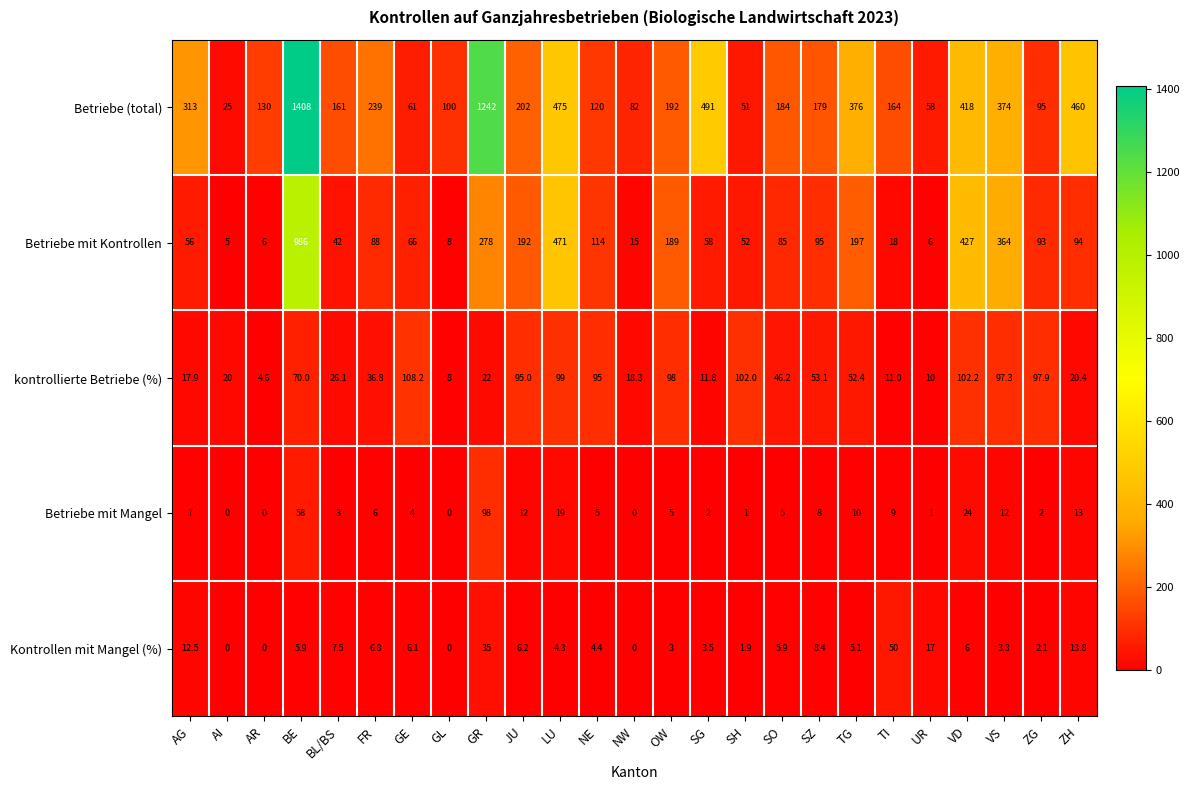

How many data points in Betriebe mit Kontrollen are less than 88?

12